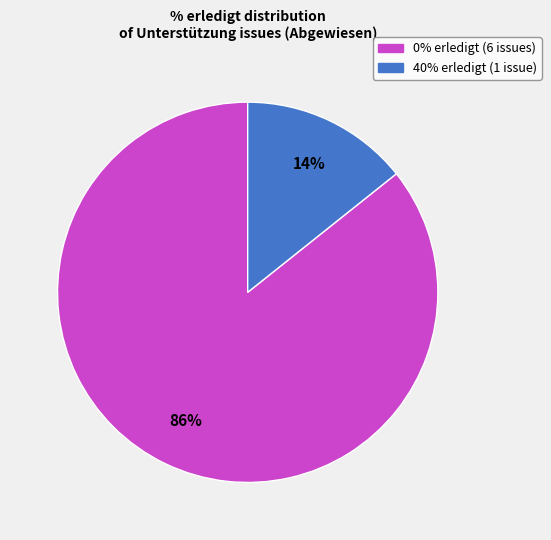

To the nearest percent, what is the average slice percentage?

50%